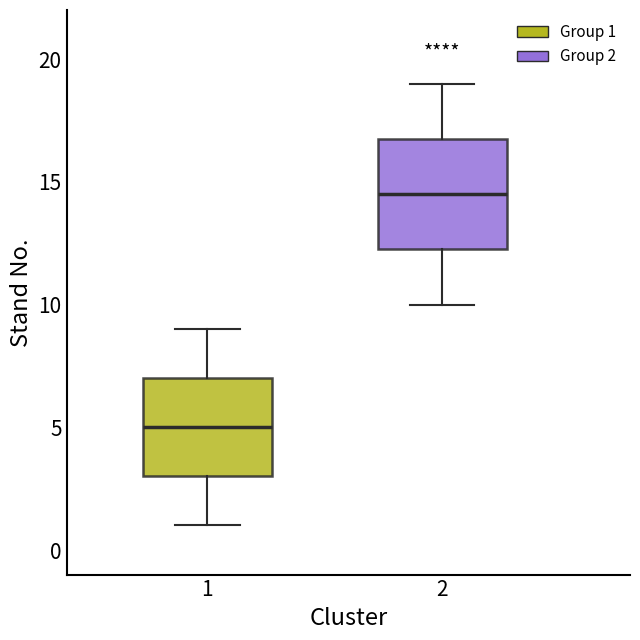

Reading left to right, transcribe this box plot: for each box, give where its median line is, the range the box spans, and where its two whiskers end, as read against the y-axis. The values are not printed on the chart, so give them approximately, as read against the axis.

1: median 5.0, box 3.0 to 7.0, whiskers 1.0 to 9.0
2: median 14.5, box 12.5 to 17.0, whiskers 10.0 to 19.0